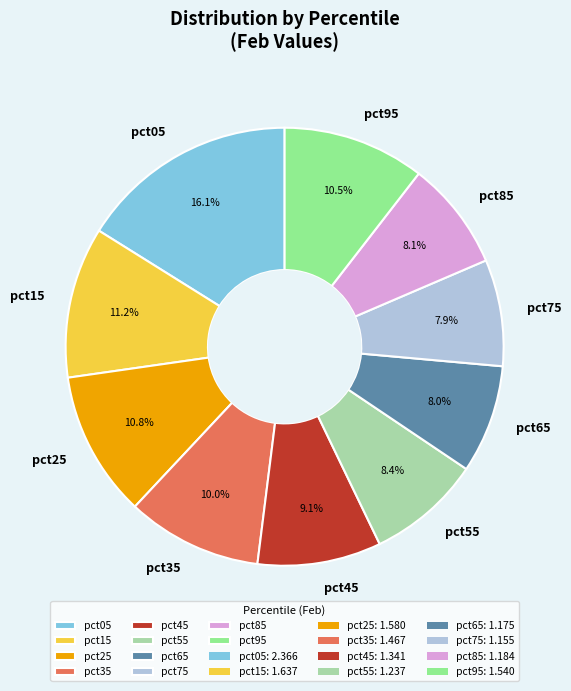

What is the ratio of the value at pct05 to the value at pct45?

1.8